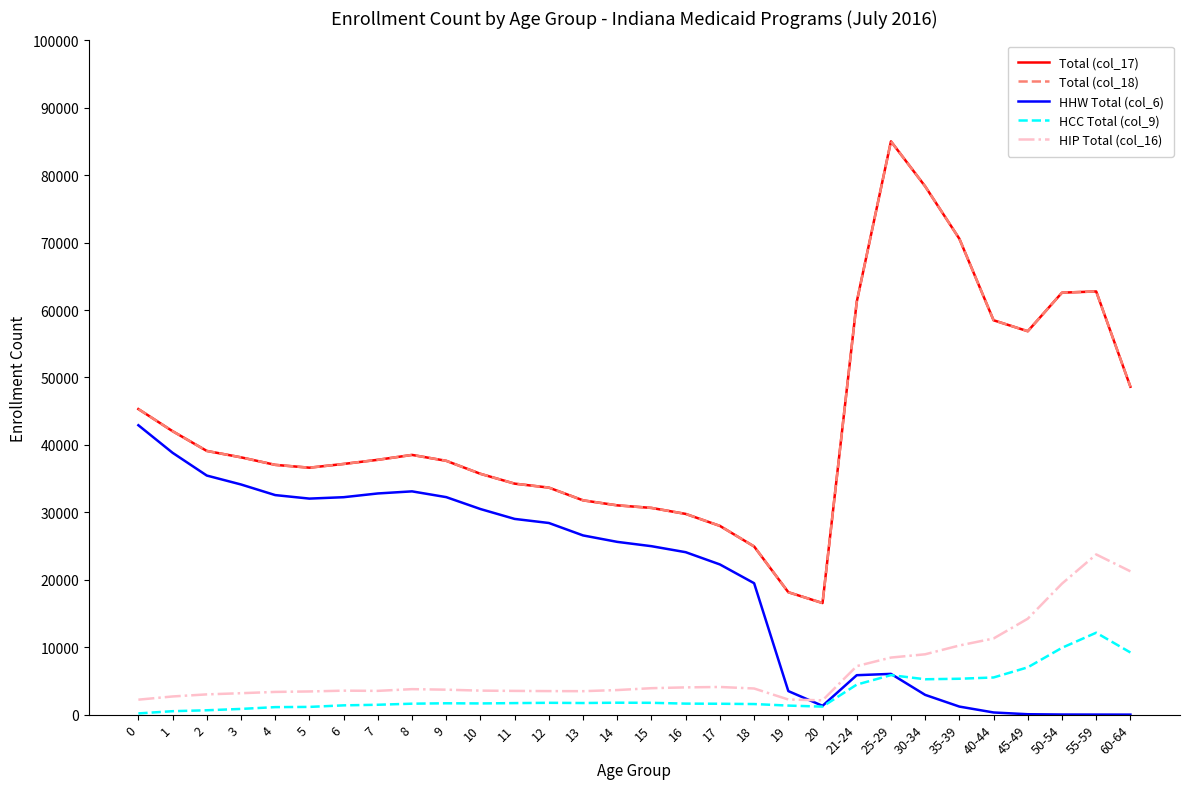

What is the highest value of the Total (col_18) series?

85021